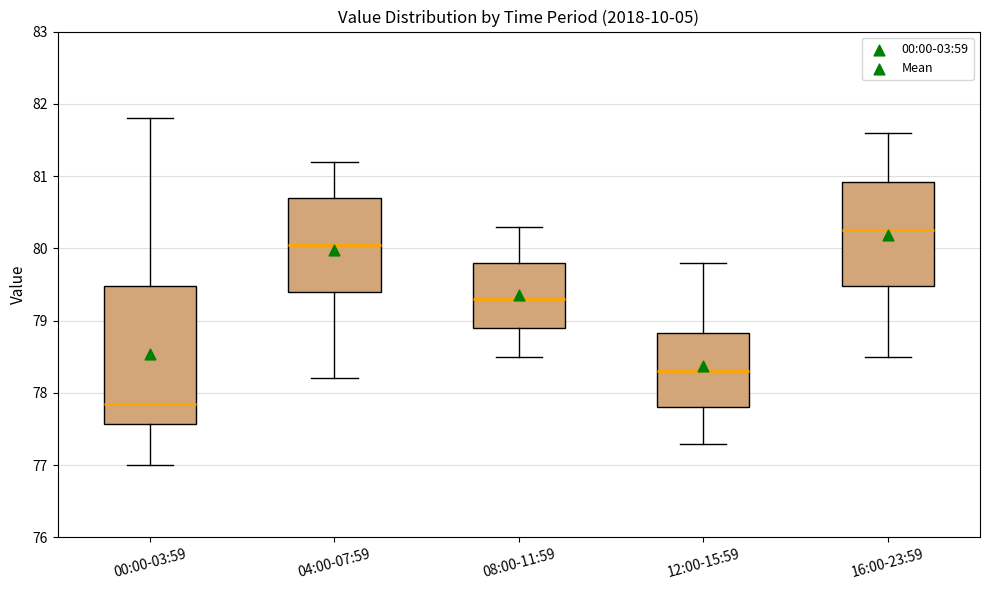

Where does the lower whisker of the box for 16:00-23:59 end on the y-axis? The values are not printed on the chart, so give them approximately, as read against the axis.

78.5